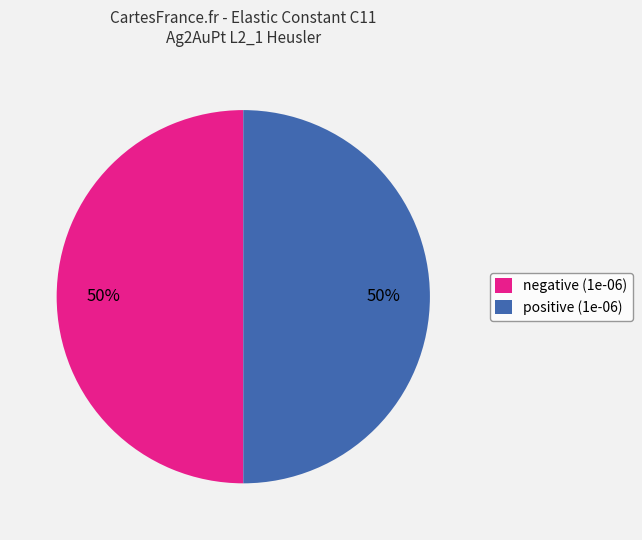

To the nearest percent, what portion does positive (1e-06) represent?

50%